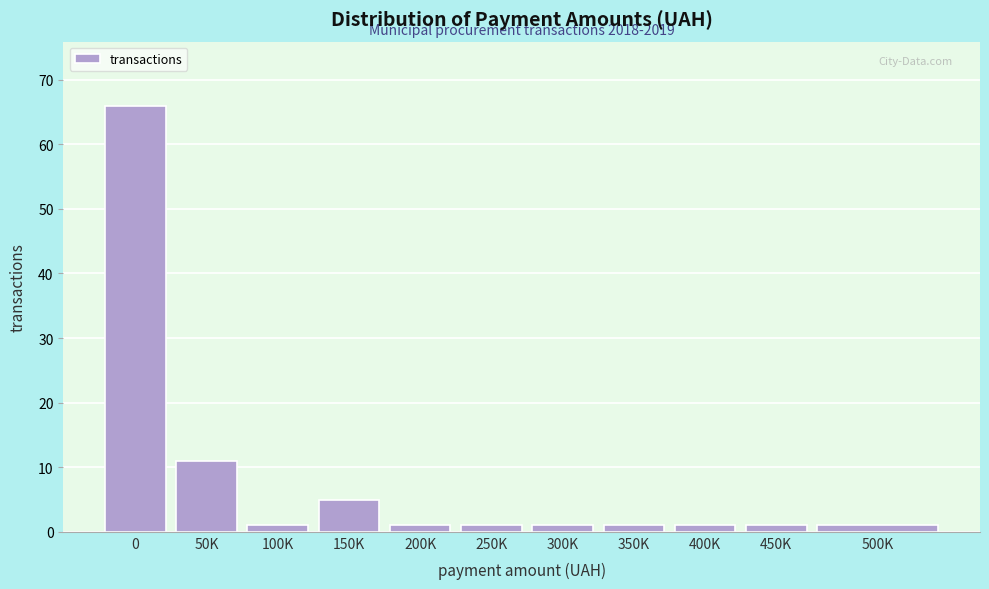

Reading left to right, list all the values displayed in this chart.

0=66	50K=11	100K=1	150K=5	200K=1	250K=1	300K=1	350K=1	400K=1	450K=1	500K=1